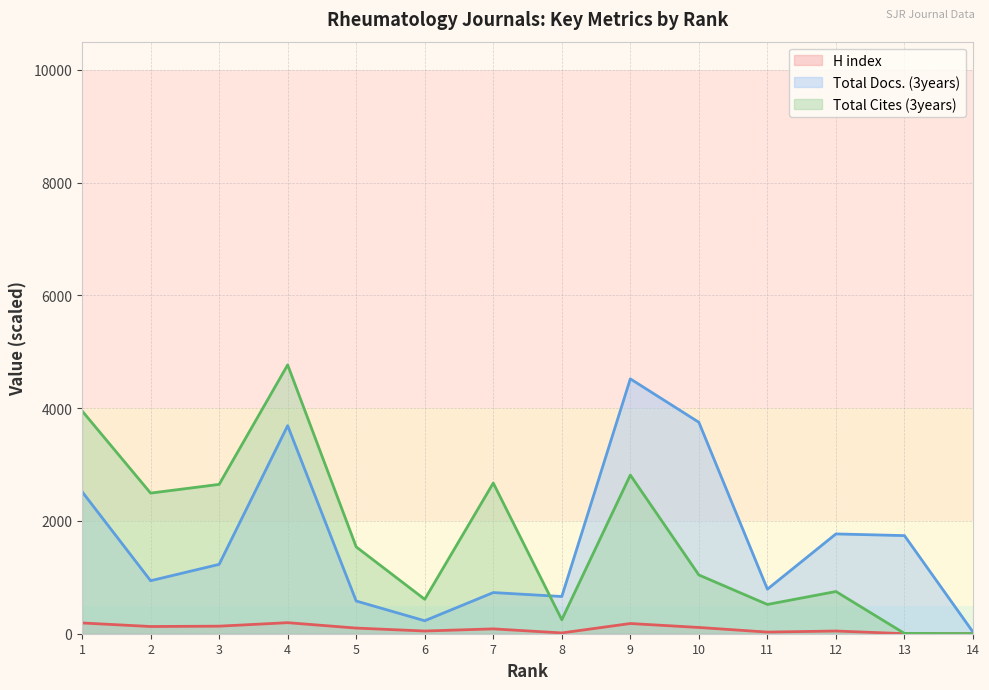

What are all the series names shown in the legend?

H index, Total Docs. (3years), Total Cites (3years)